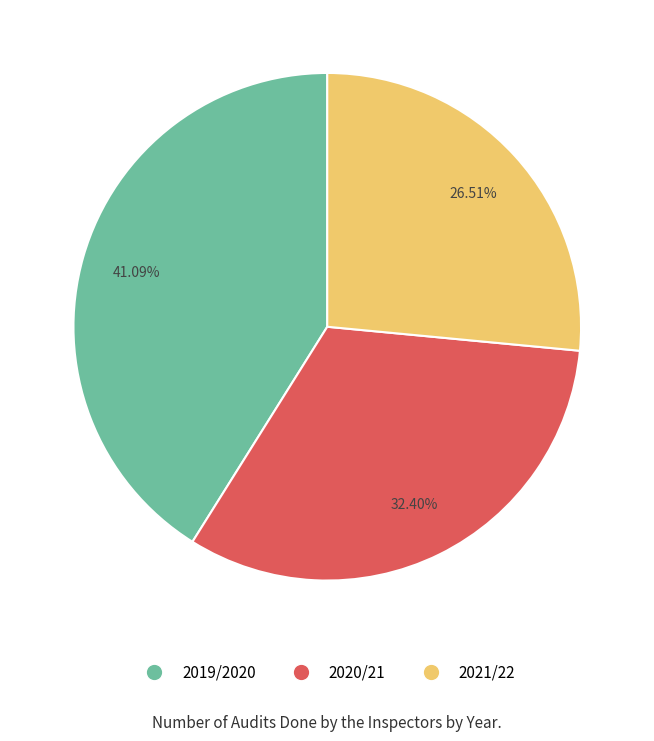

Is there any slice that represents more than half of the pie?

No